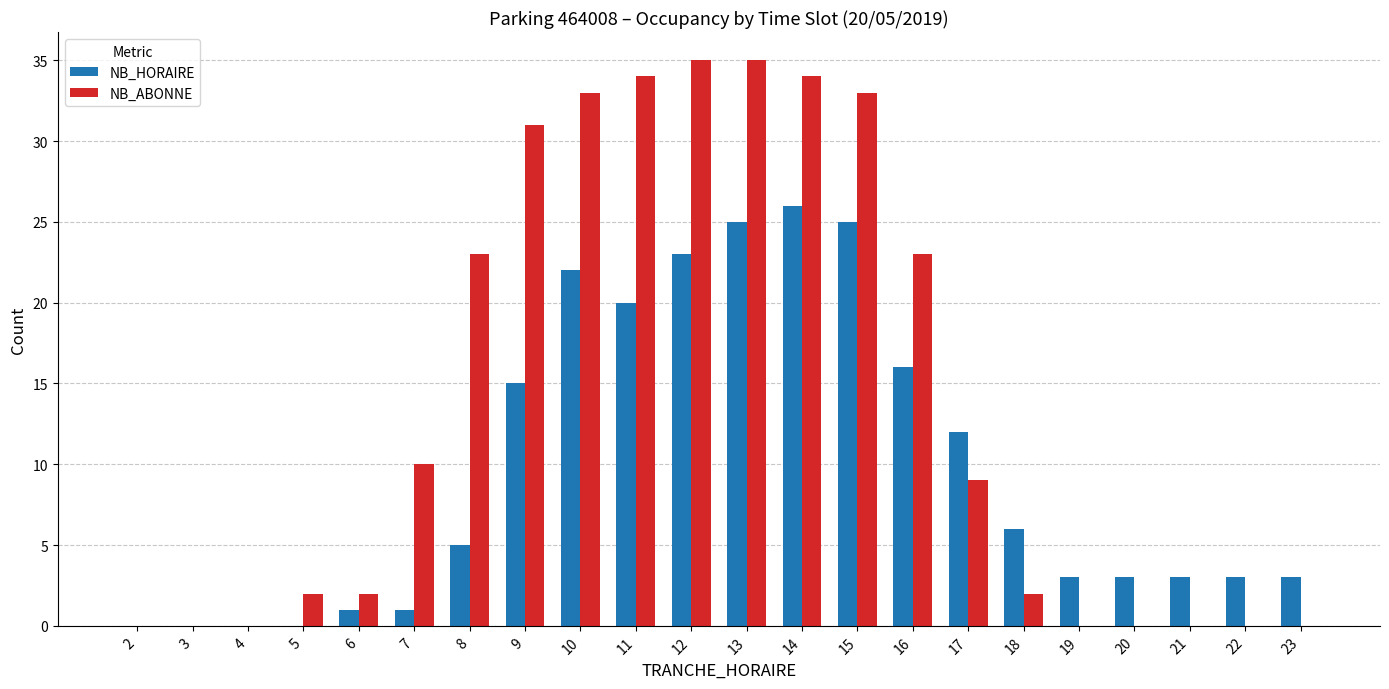

What is the greatest value displayed?

35